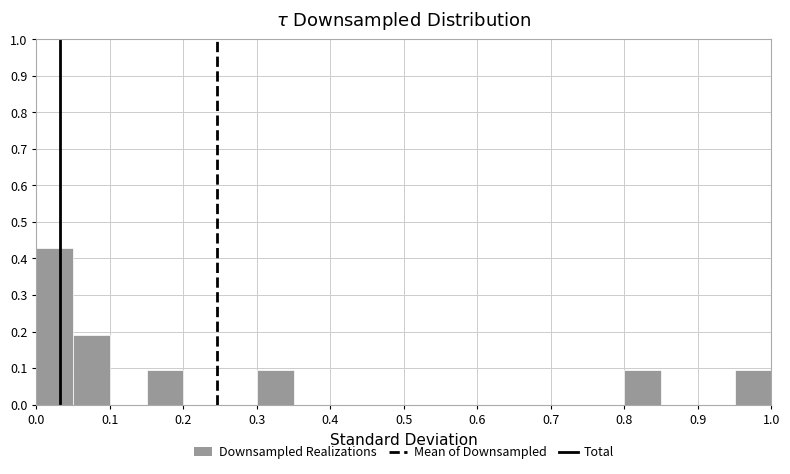

Reading left to right, list every bar in this chart as the range it spans on the x-axis followed by its height. The values are not printed on the chart, so give them approximately, as read against the axis.

0.00 to 0.05: 0.43
0.05 to 0.10: 0.19
0.10 to 0.15: 0
0.15 to 0.20: 0.10
0.20 to 0.25: 0
0.25 to 0.30: 0
0.30 to 0.35: 0.10
0.35 to 0.40: 0
0.40 to 0.45: 0
0.45 to 0.50: 0
0.50 to 0.55: 0
0.55 to 0.60: 0
0.60 to 0.65: 0
0.65 to 0.70: 0
0.70 to 0.75: 0
0.75 to 0.80: 0
0.80 to 0.85: 0.10
0.85 to 0.90: 0
0.90 to 0.95: 0
0.95 to 1.00: 0.10